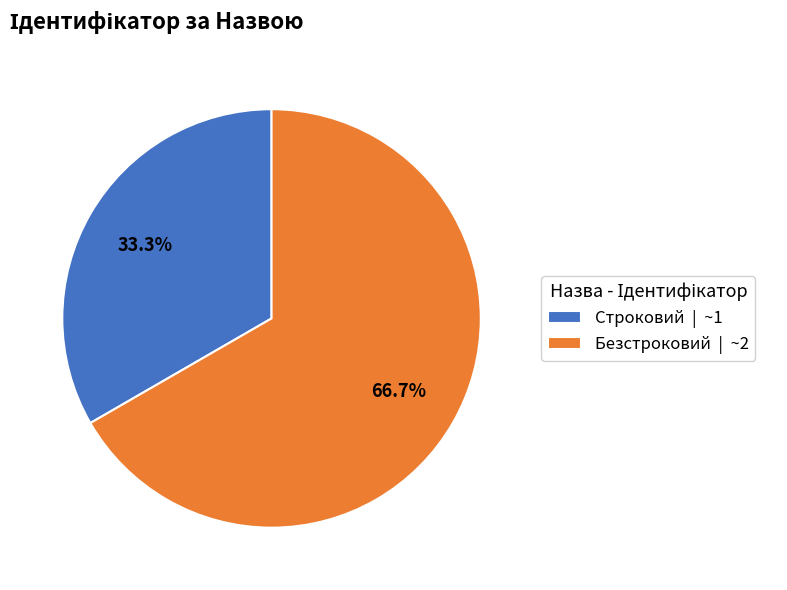

True or false: Строковий accounts for 40% of the total.

False